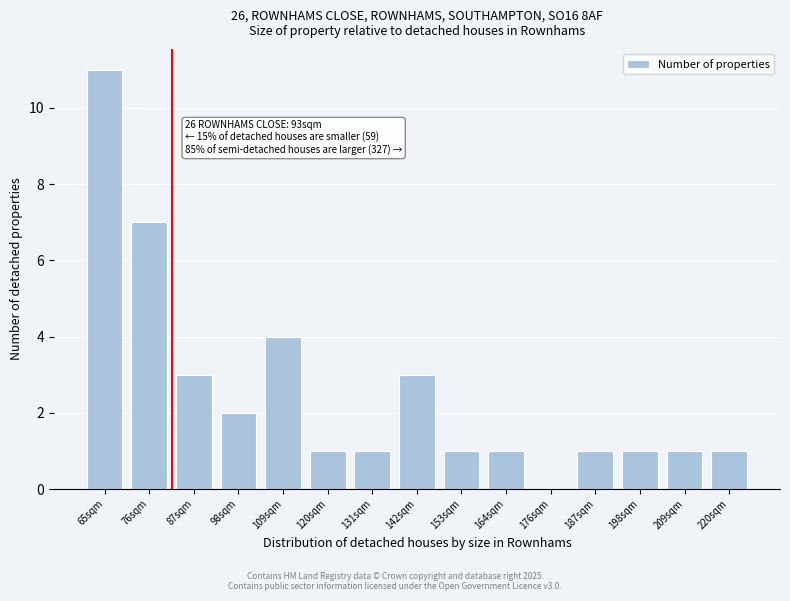

Reading left to right, list all the values displayed in this chart.

65sqm=11	76sqm=7	87sqm=3	98sqm=2	109sqm=4	120sqm=1	131sqm=1	142sqm=3	153sqm=1	164sqm=1	176sqm=0	187sqm=1	198sqm=1	209sqm=1	220sqm=1